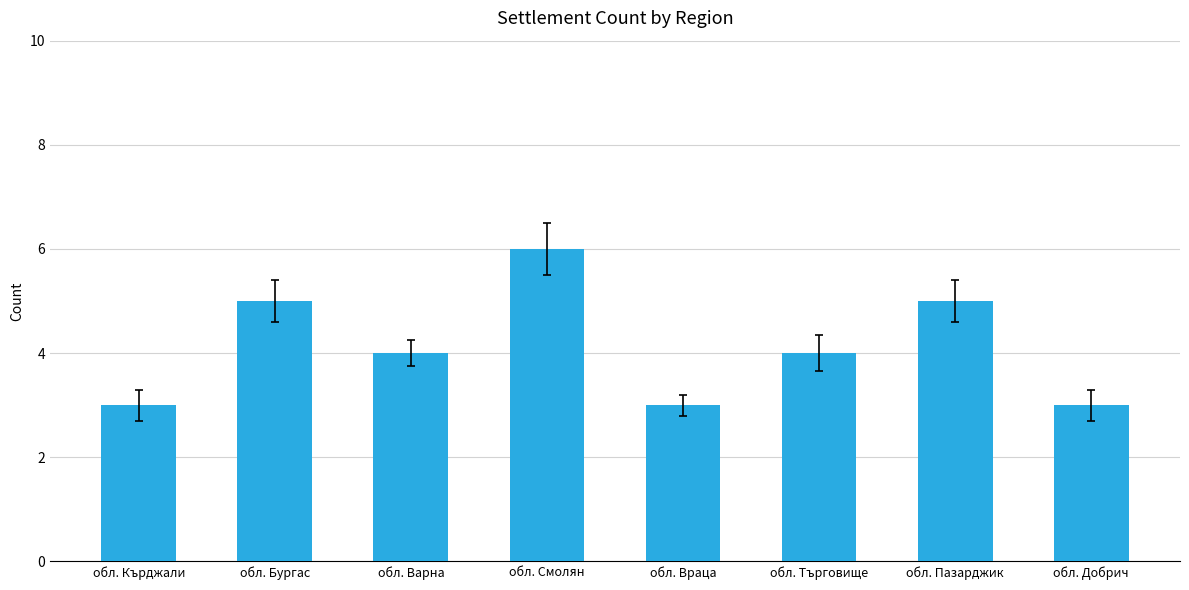

What is the difference between the second highest and minimum values?

2